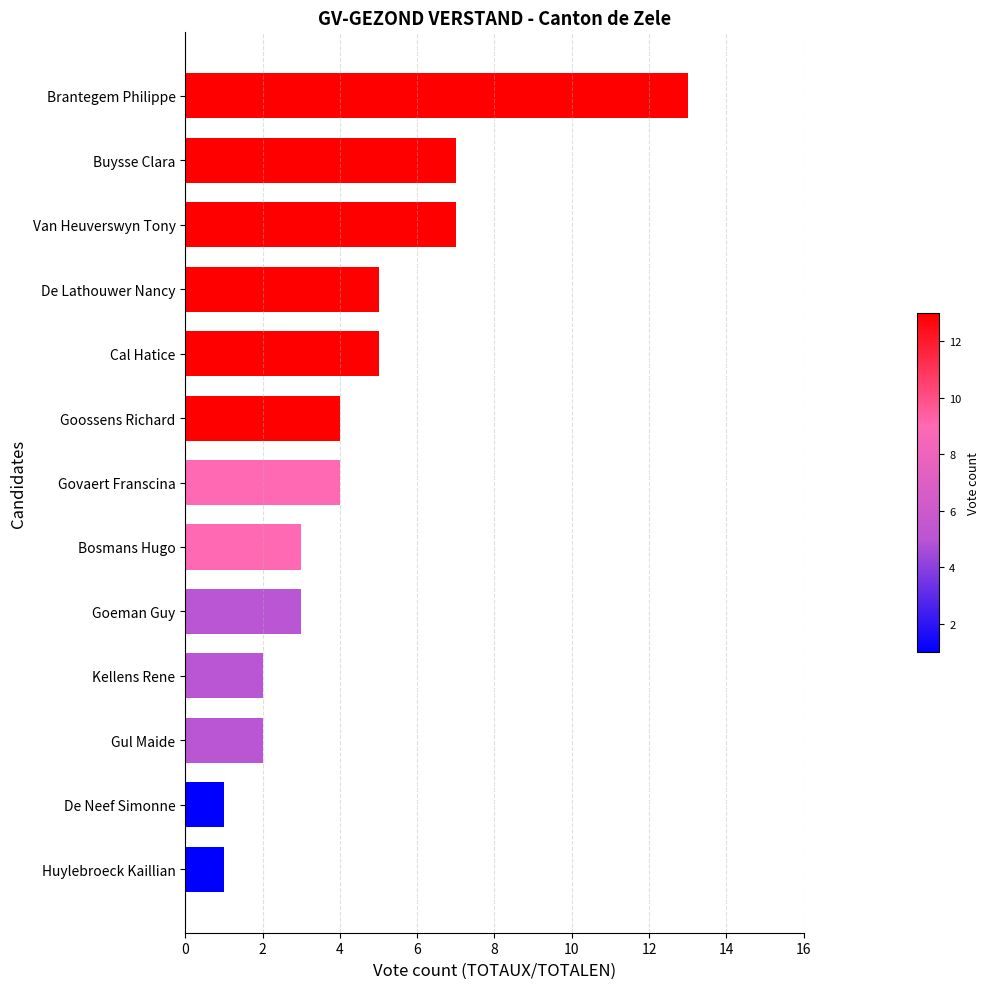

The chart shows a value of 4 at Govaert Franscina. True or false?

True